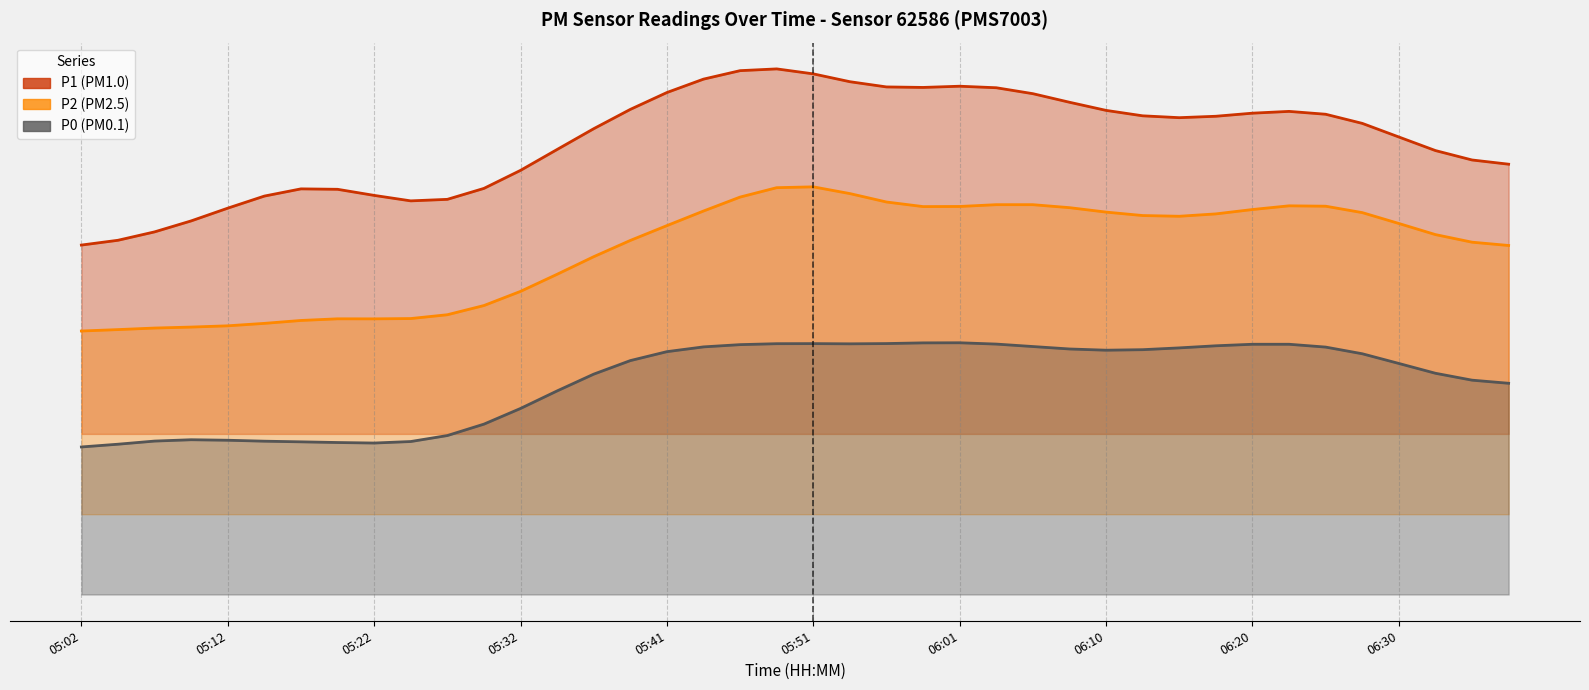

True or false: P1 and P2 cross at least once.

False